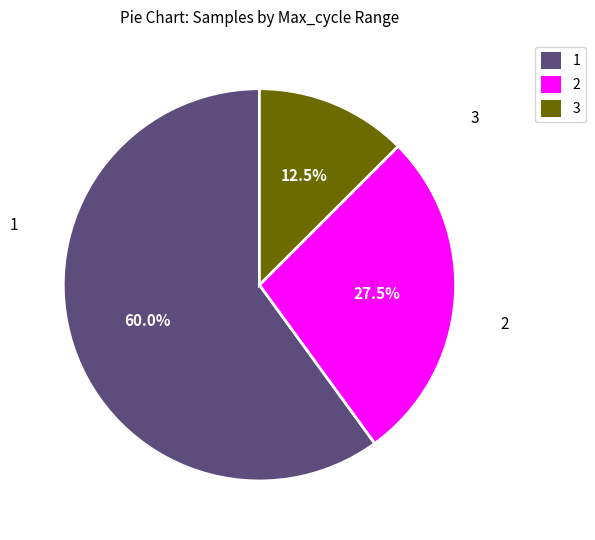

How much of the chart is everything except 2?

72.5%